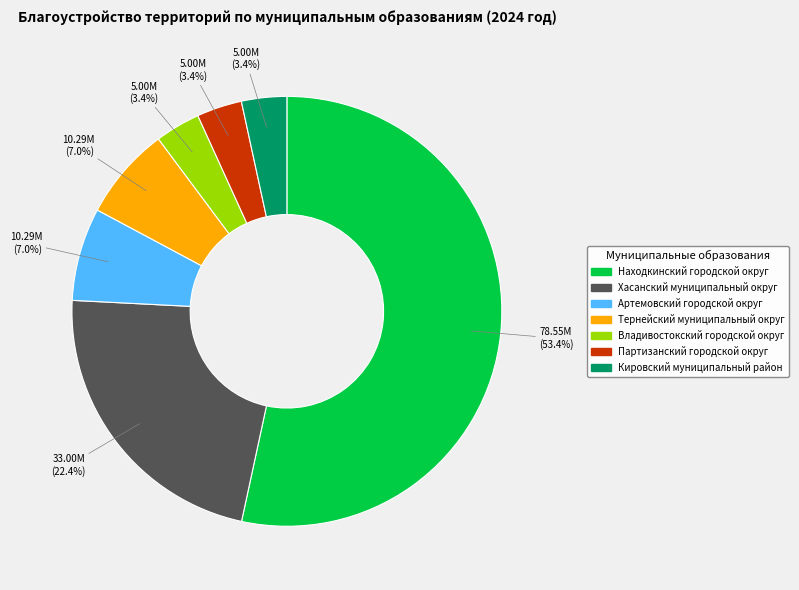

How many slices are in this pie chart?

7